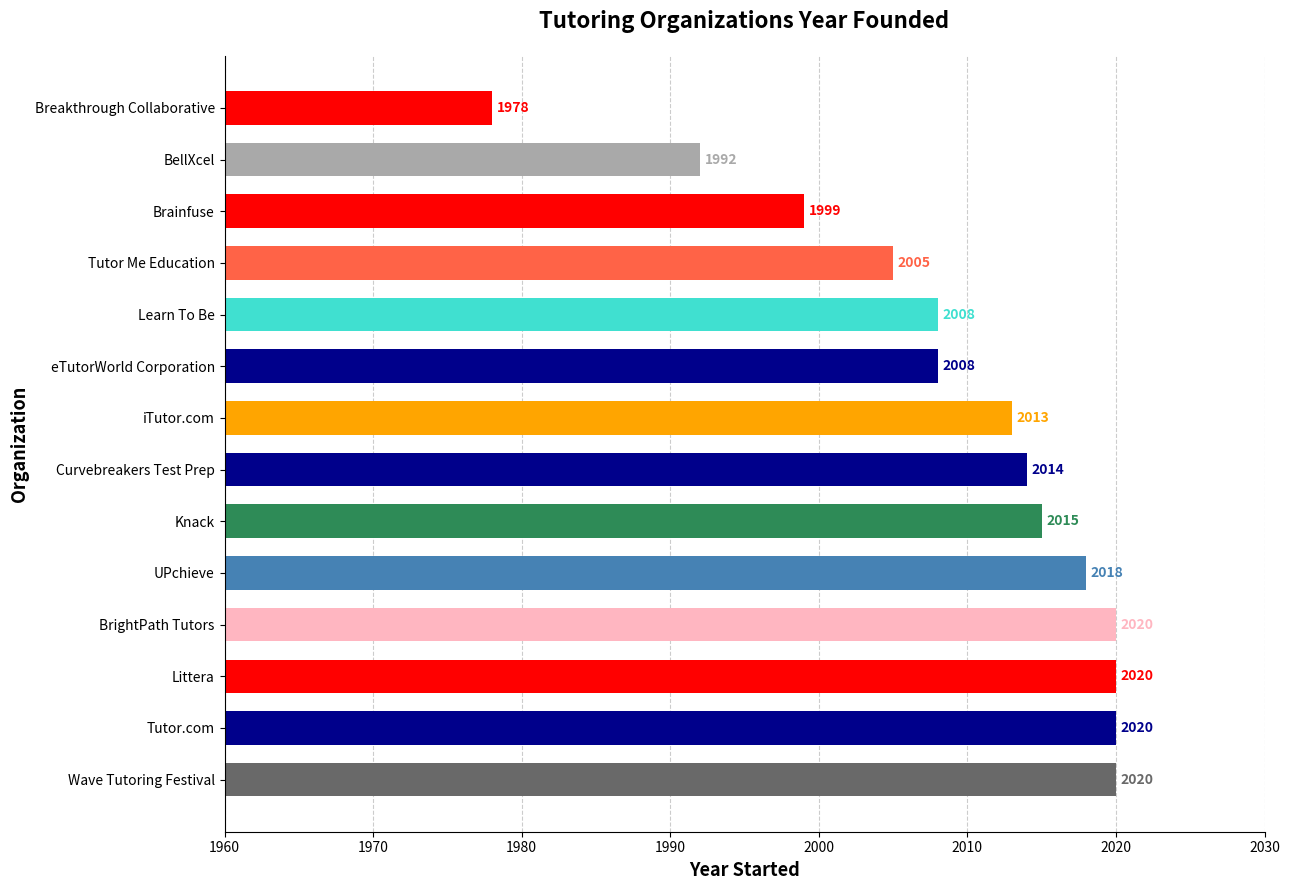

Reading bottom to top, what are all the values shown in this chart?

2020	2020	2020	2020	2018	2015	2014	2013	2008	2008	2005	1999	1992	1978